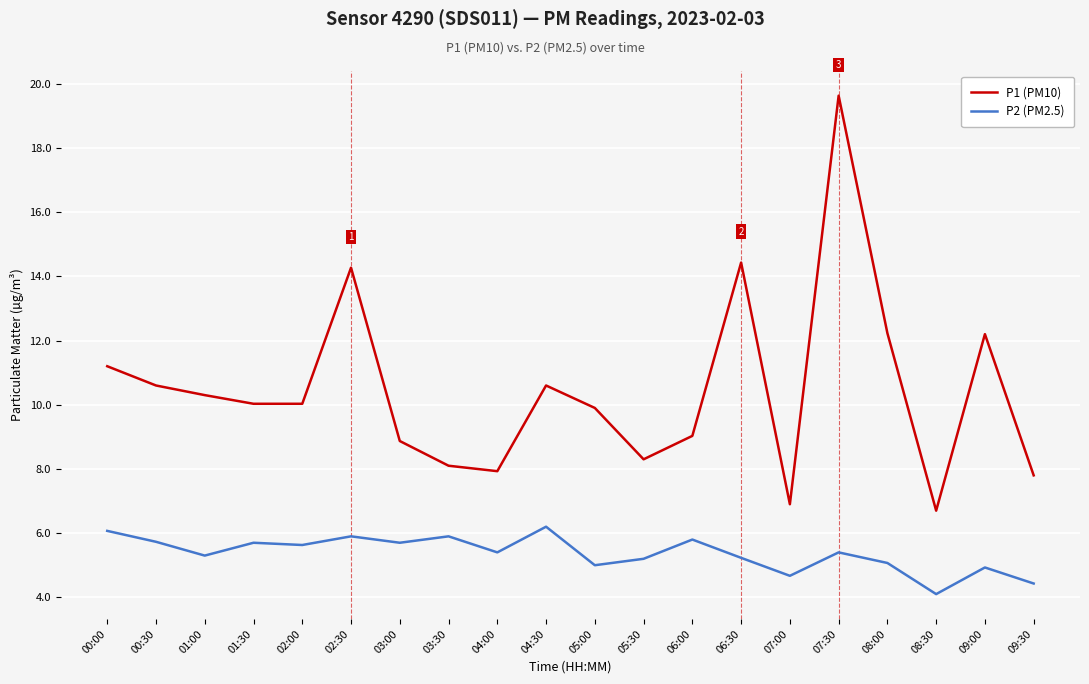

The value of P2 (PM2.5) at 01:00 is 3.2. True or false?

False